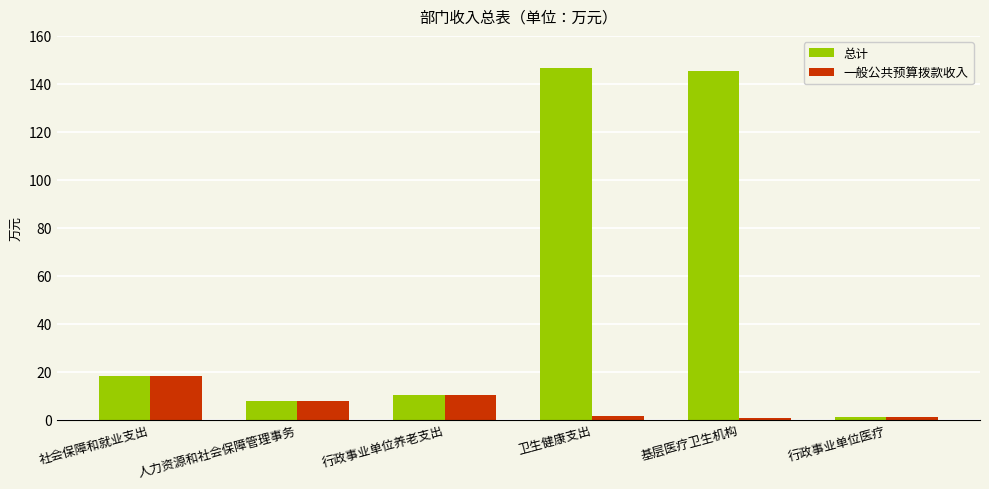

What is the difference between the maximum and second lowest values in the 总计 series?

138.7